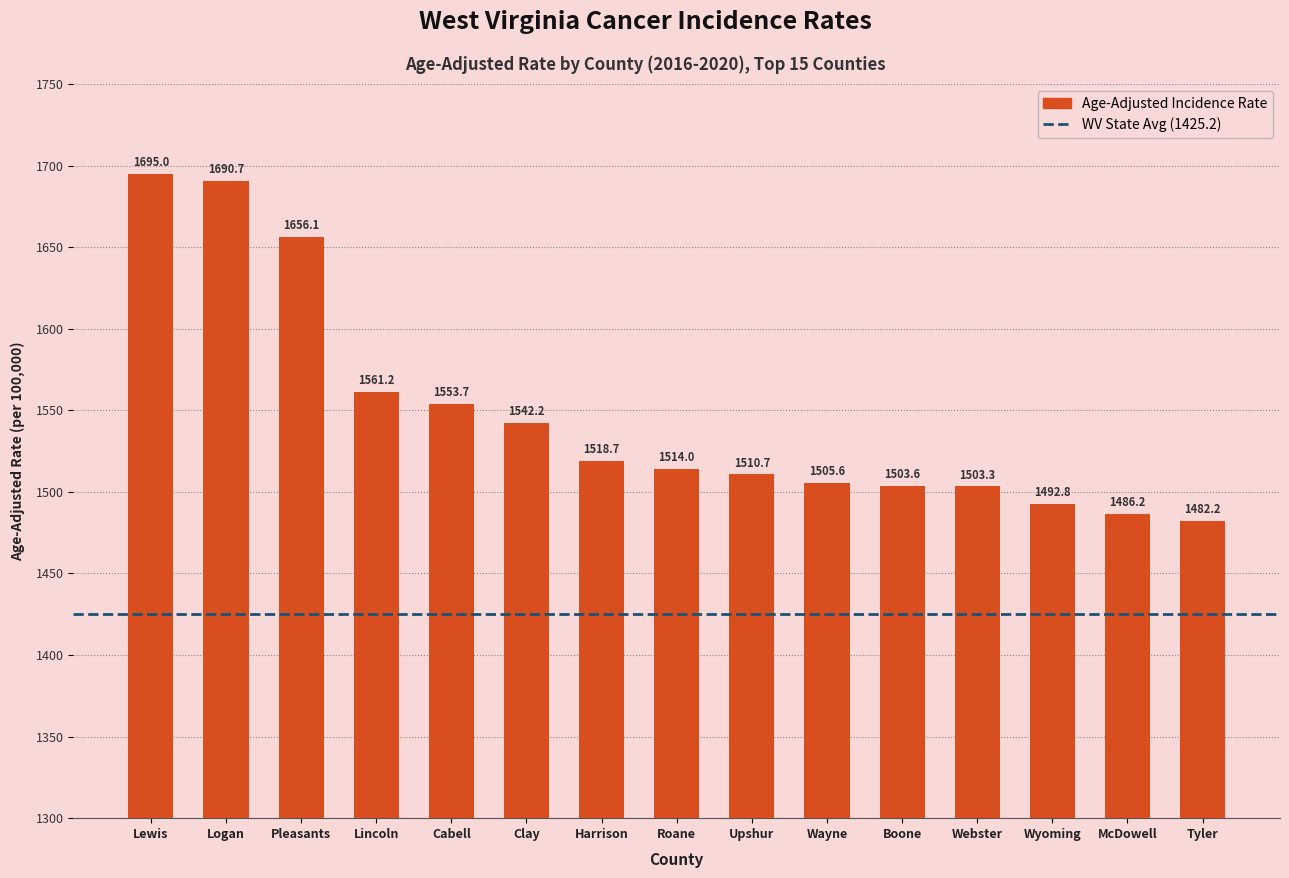

What is the label of the 8th bar from the left?

Roane